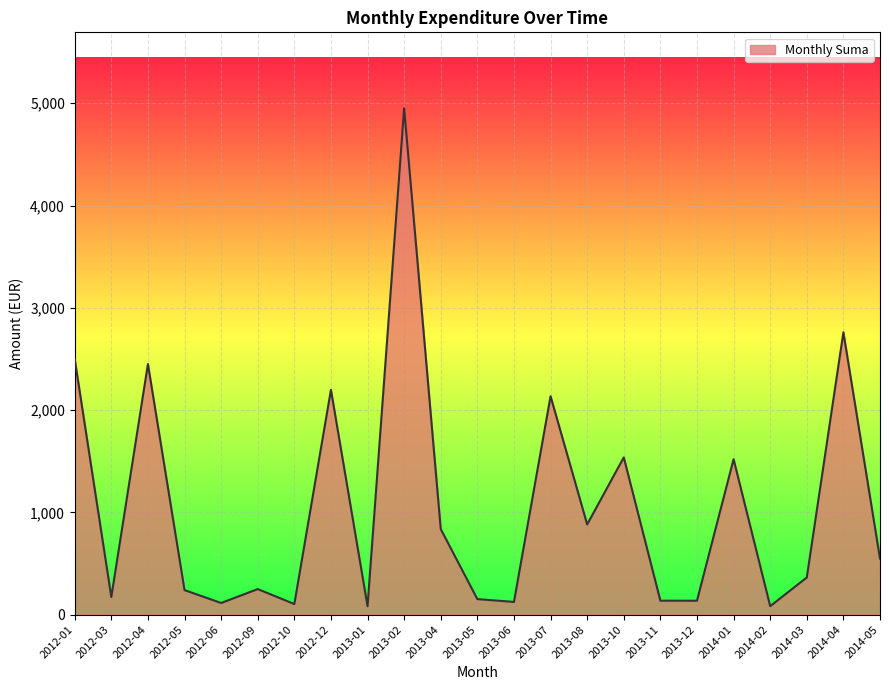

Which has a higher value, 2014-05 or 2014-01?

2014-01